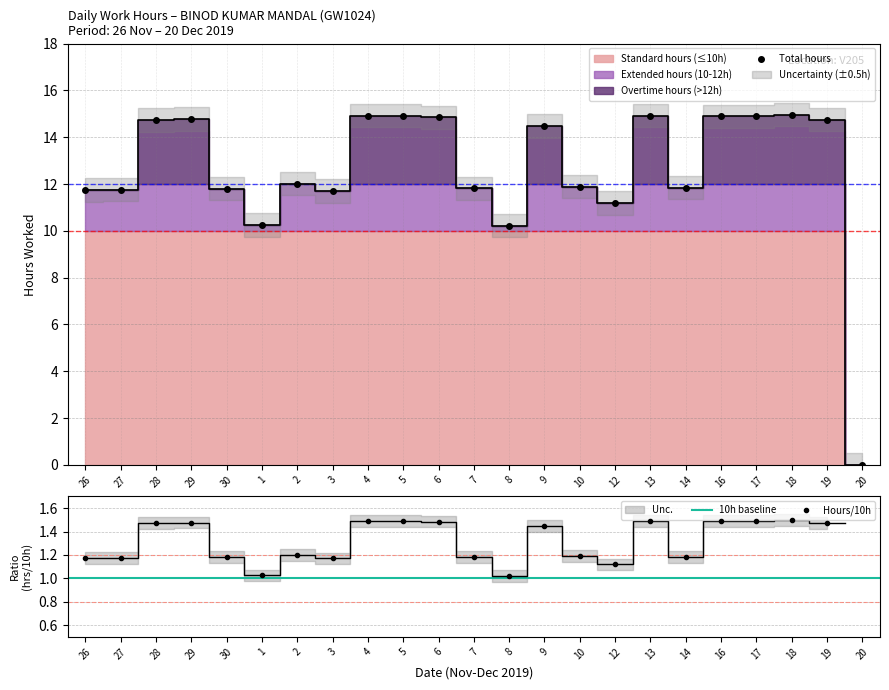

The value of Low (hours) at 10 is 11.9. True or false?

True